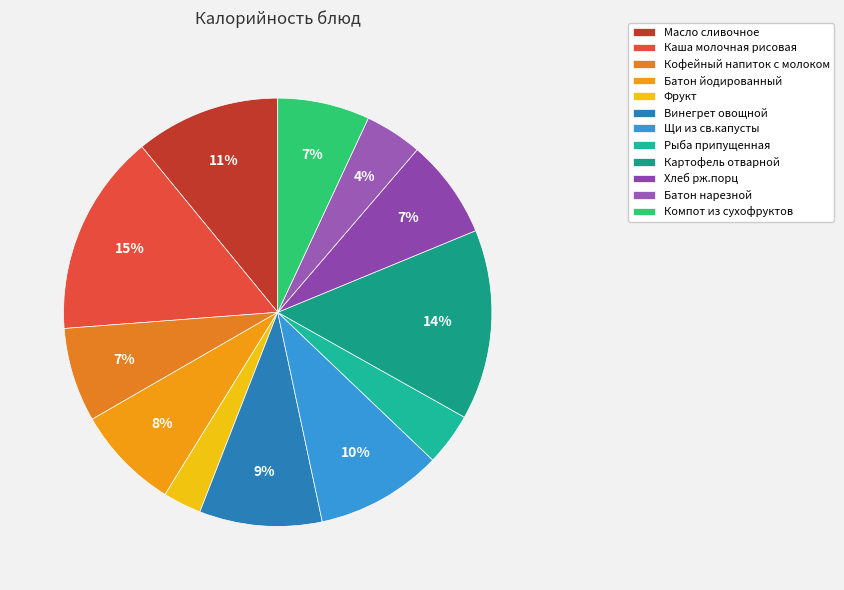

Is there any slice that represents more than half of the pie?

No